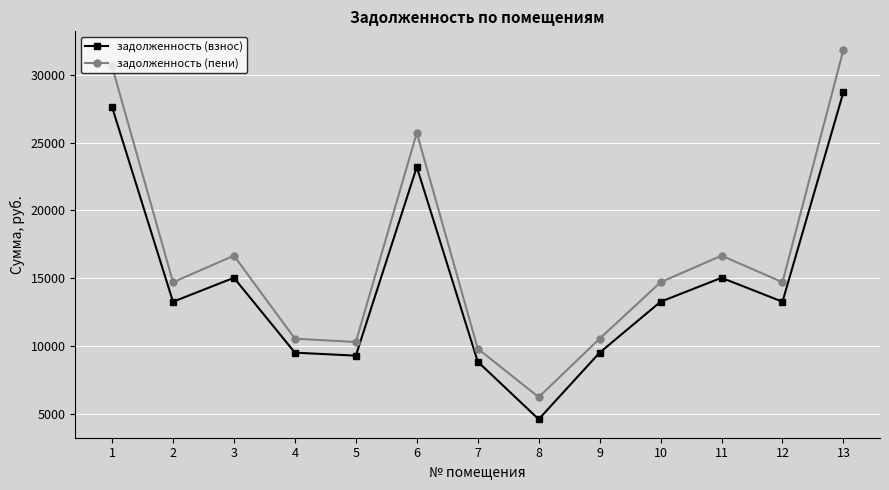

Which category has the highest value in the задолженность (взнос) series?

13